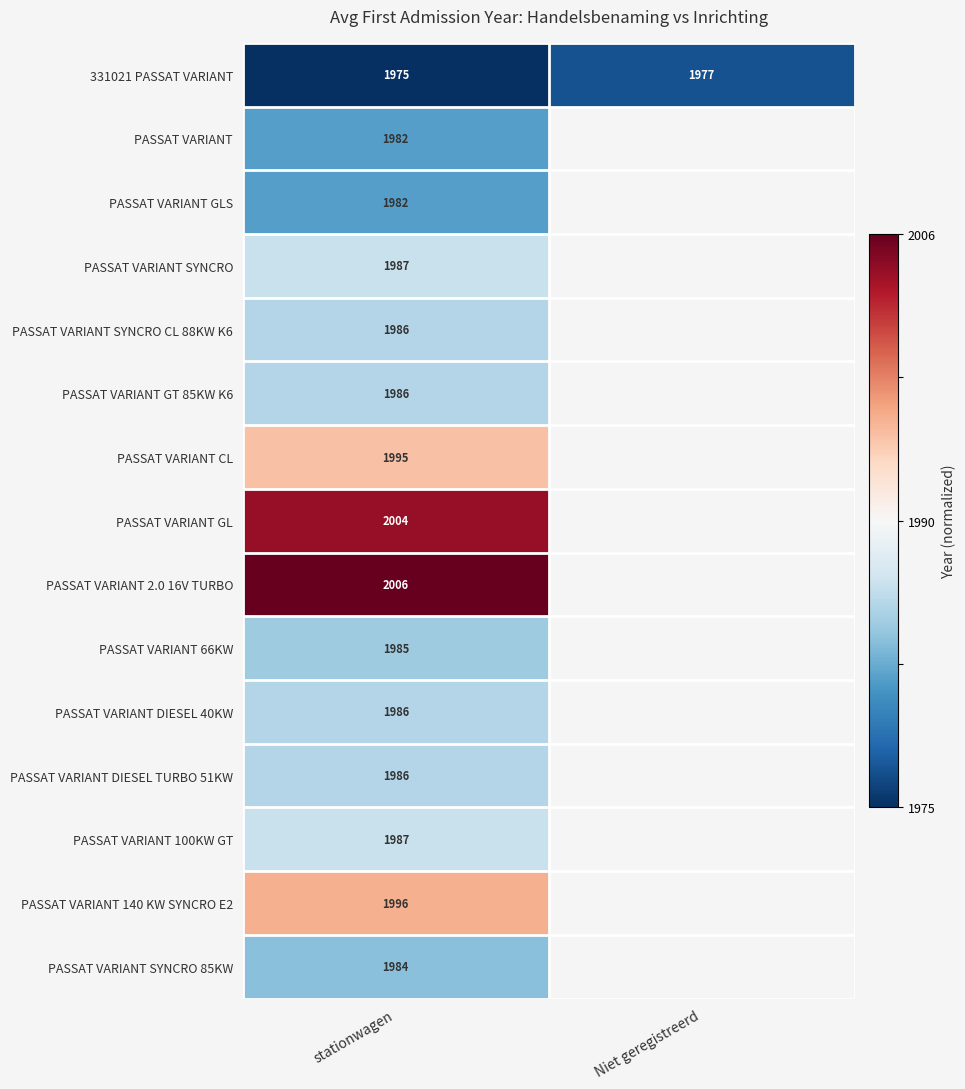

The PASSAT VARIANT 66KW series shows 1985 at stationwagen. True or false?

True